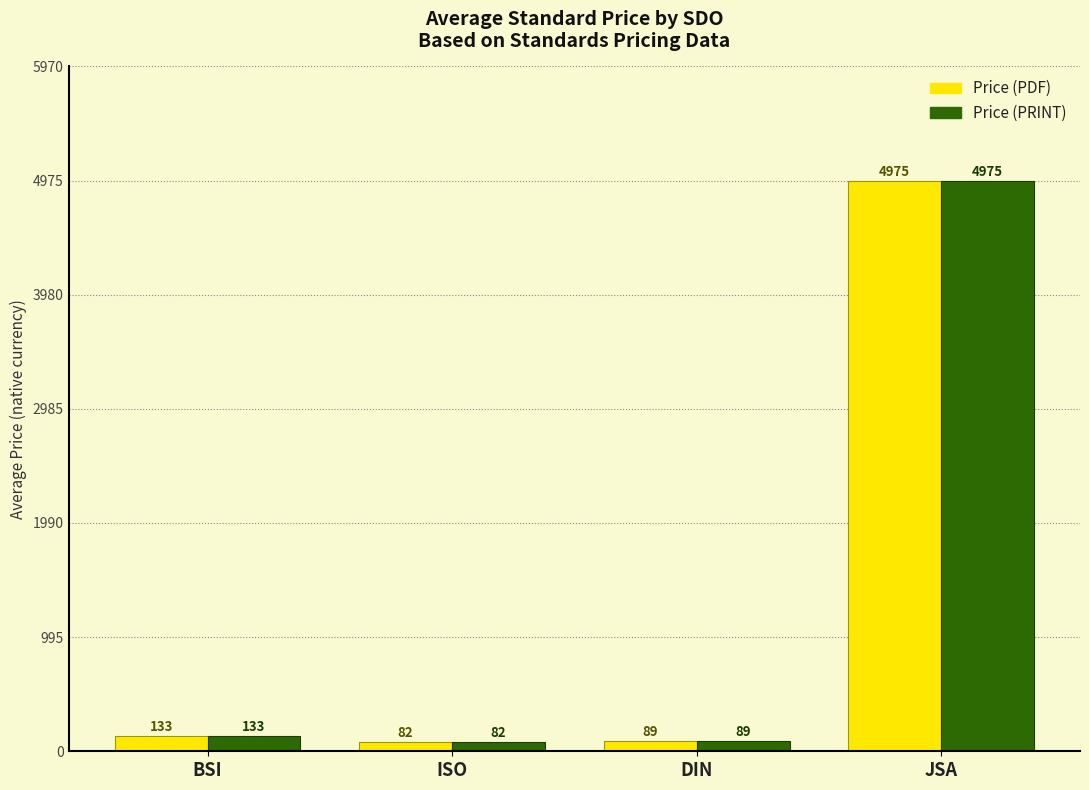

Is the value of Price (PDF) at BSI greater than the value of Price (PRINT) at ISO?

Yes